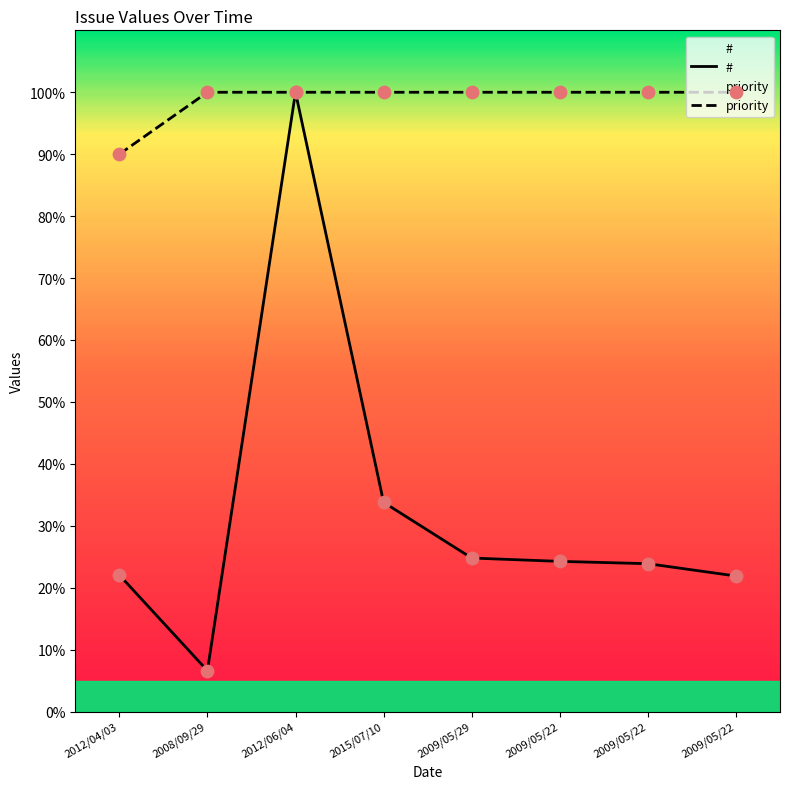

At how many categories does at least one series exceed 81?

8